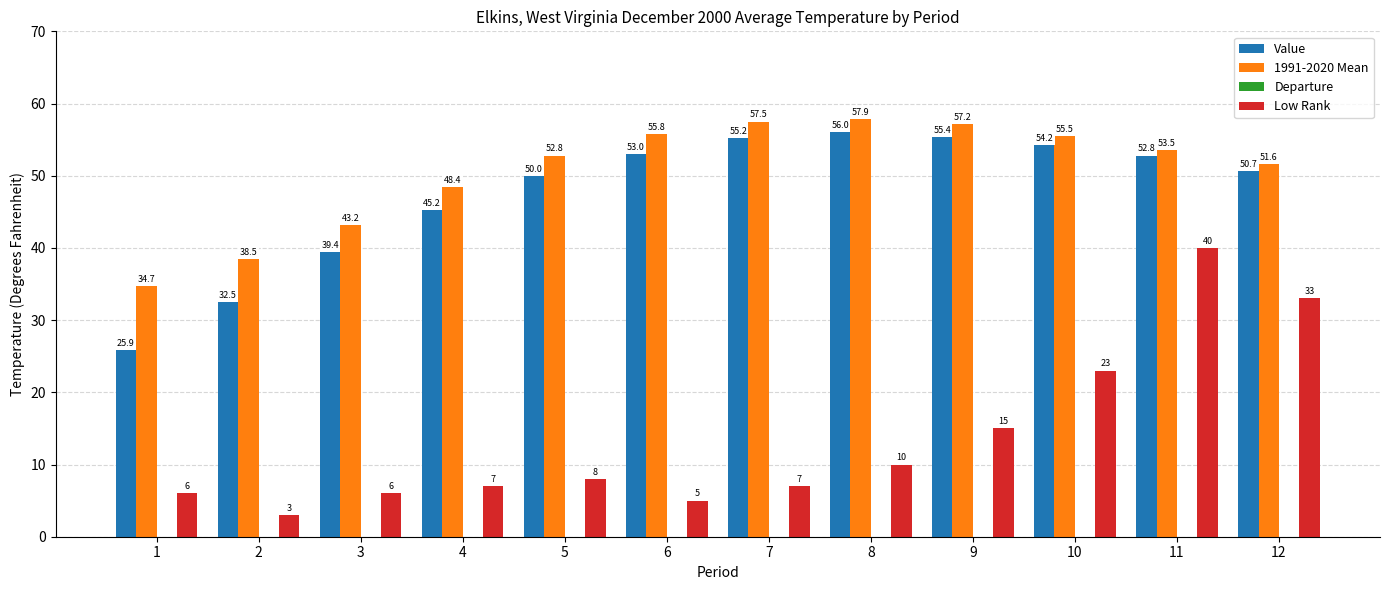

What is the maximum value for Departure?

-0.7